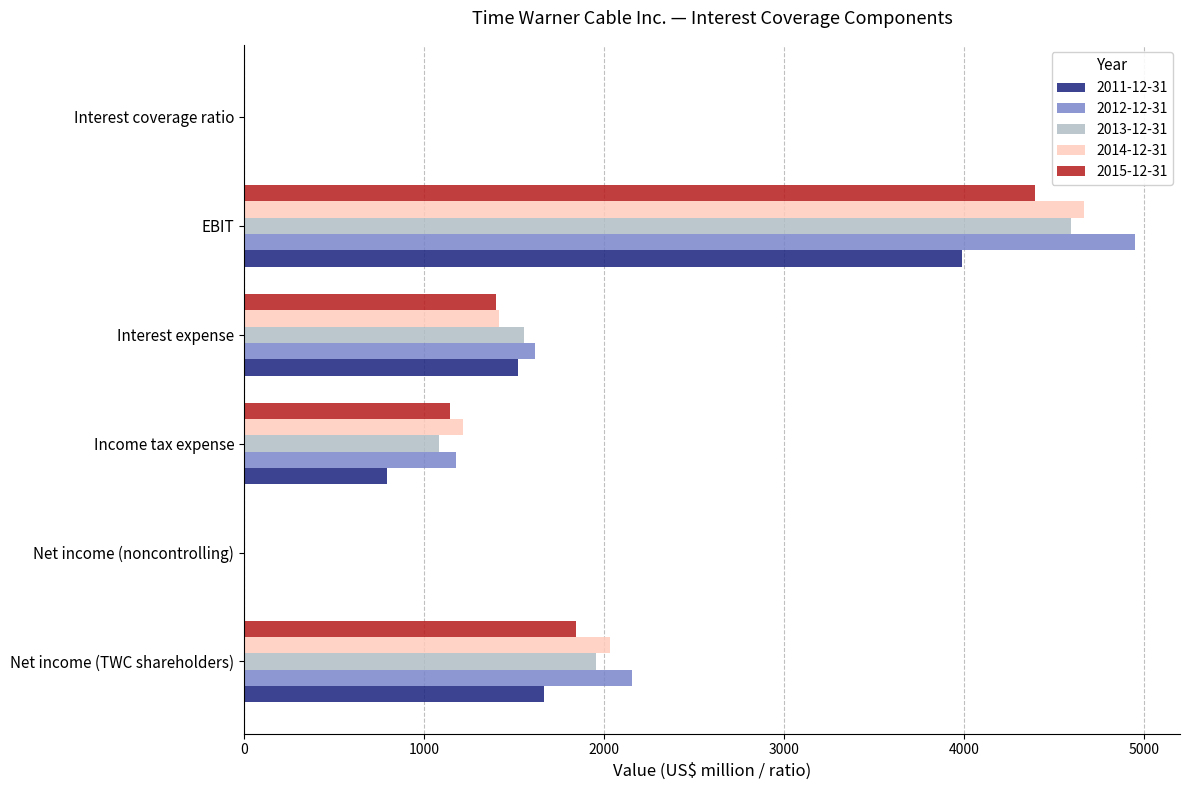

Which category has the highest value in the 2011-12-31 series?

EBIT